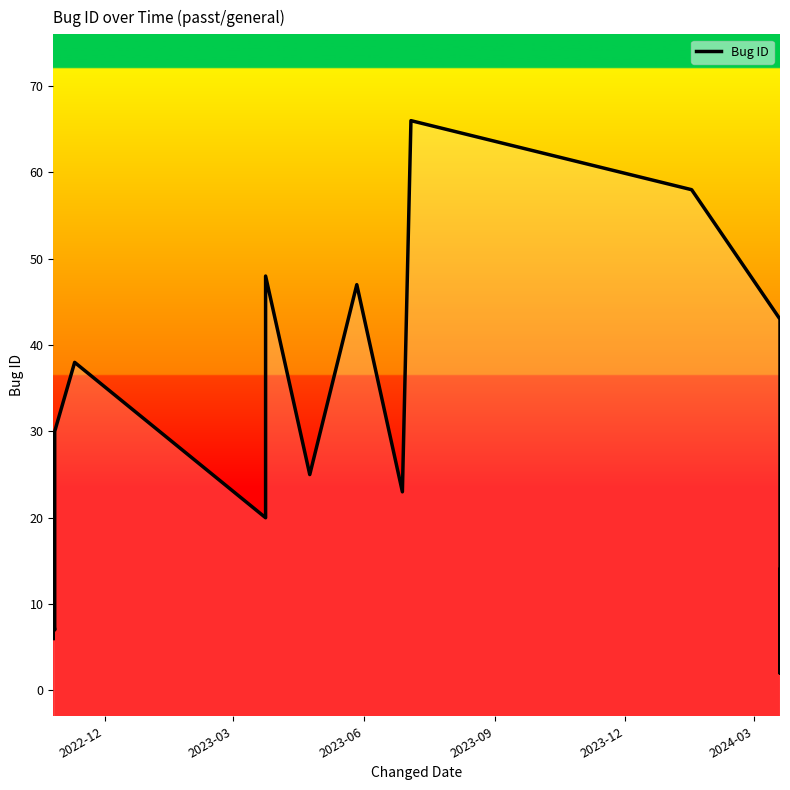

The value at 2022-12 is 2. True or false?

False